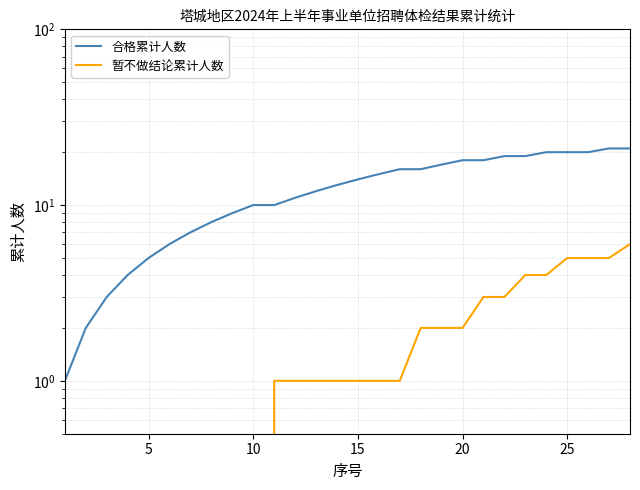

Rank the series by their maximum value, from highest to lowest.

合格累计人数, 暂不做结论累计人数